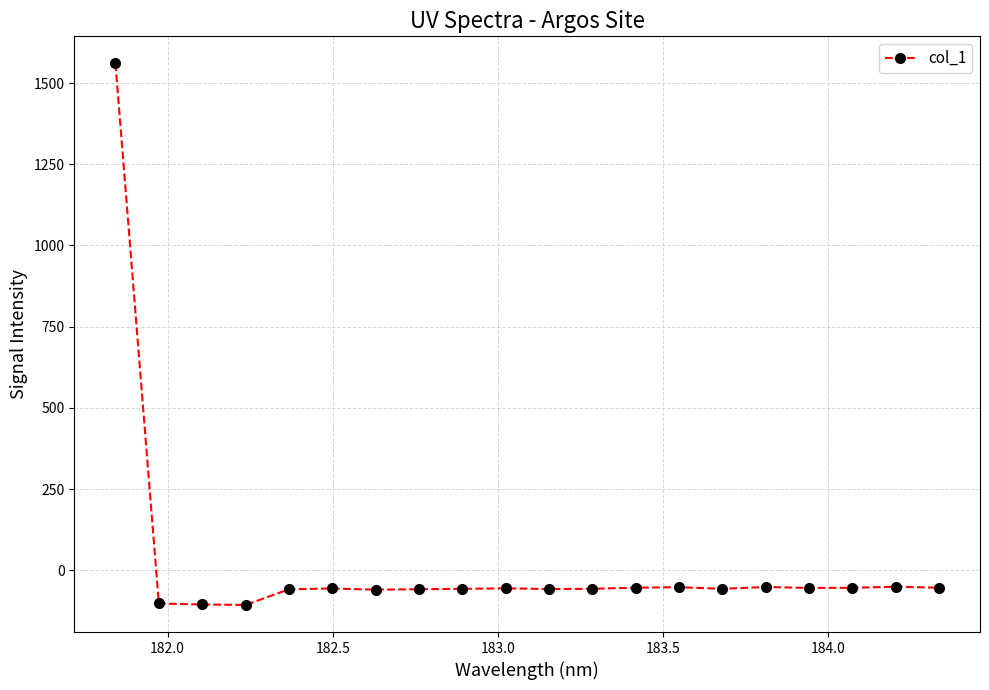

What is the difference between the second highest and second lowest values?

54.7